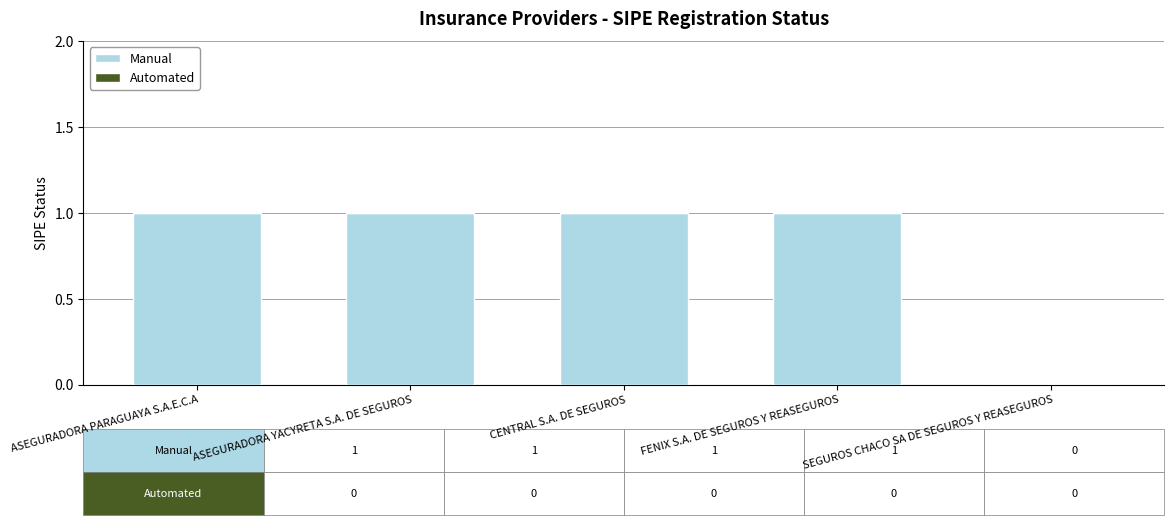

What is the ratio of the value at CENTRAL S.A. DE SEGUROS to the value at ASEGURADORA YACYRETA S.A. DE SEGUROS?

1.0